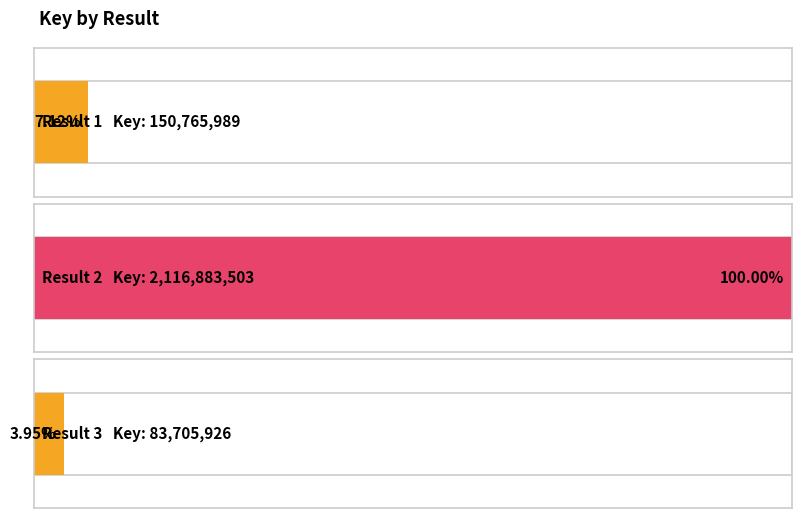

Reading left to right, transcribe all the data shown in this chart.

150765989	2116883503	83705926